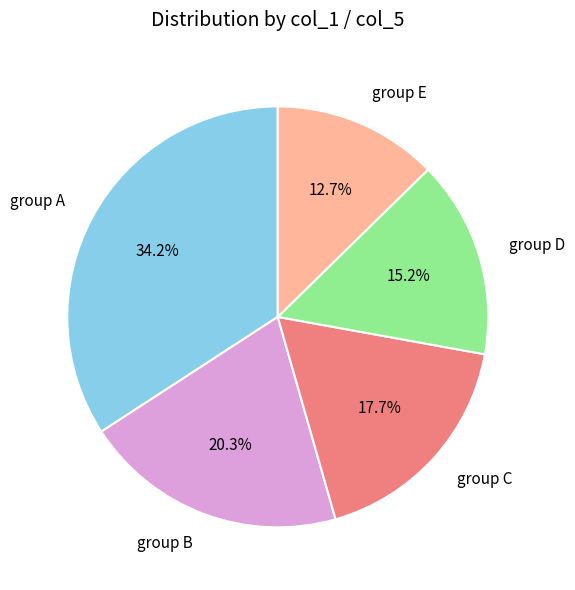

Which slice is the largest?

group A